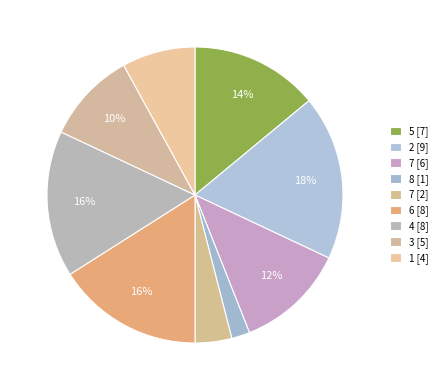

To the nearest percent, what is the difference between the largest and smallest slice percentages?

16%